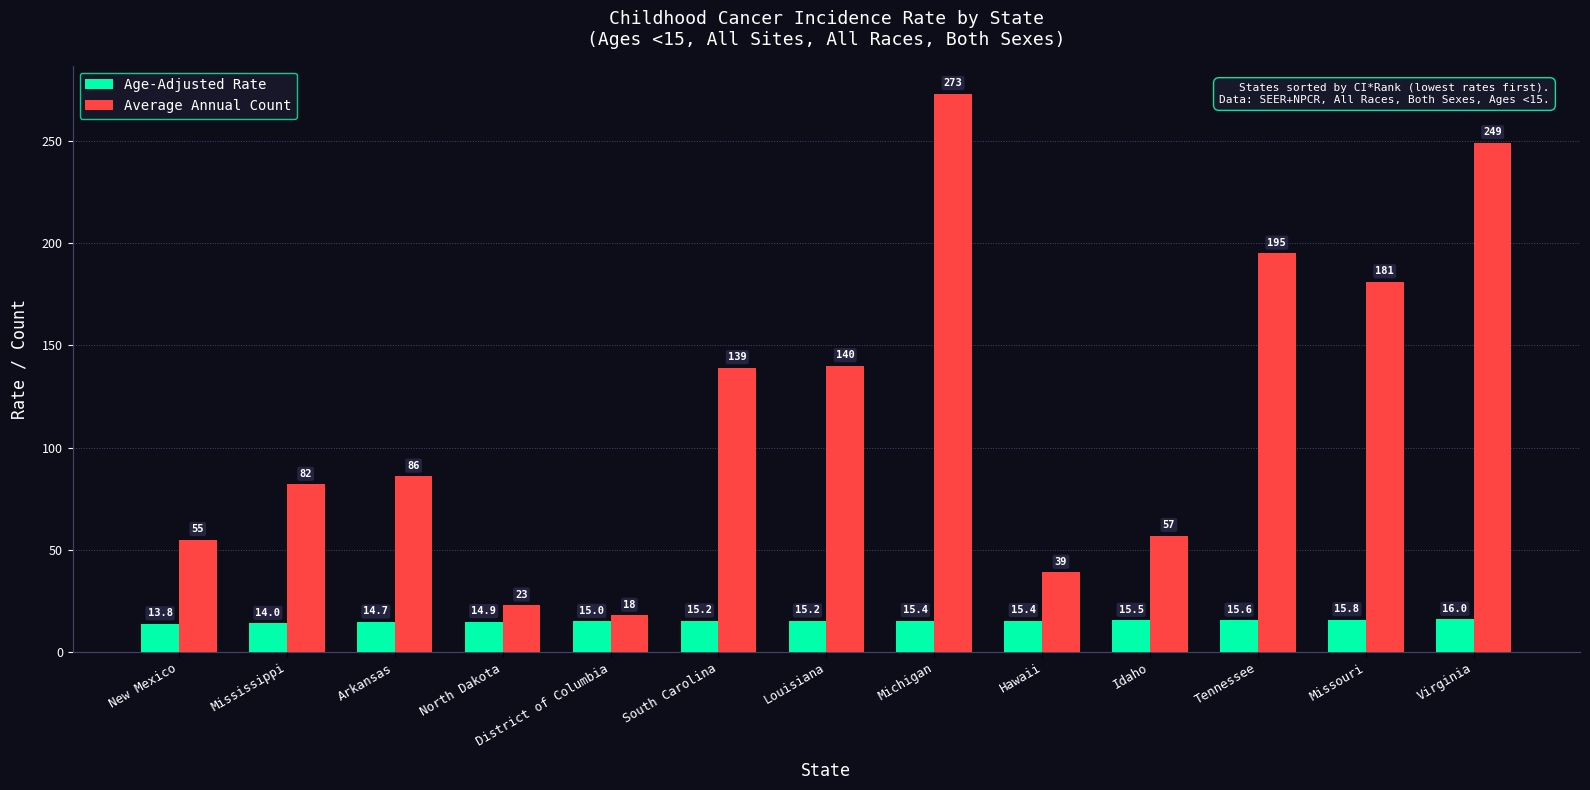

What is the approximate value of Age-Adjusted Rate at Idaho?

15.5